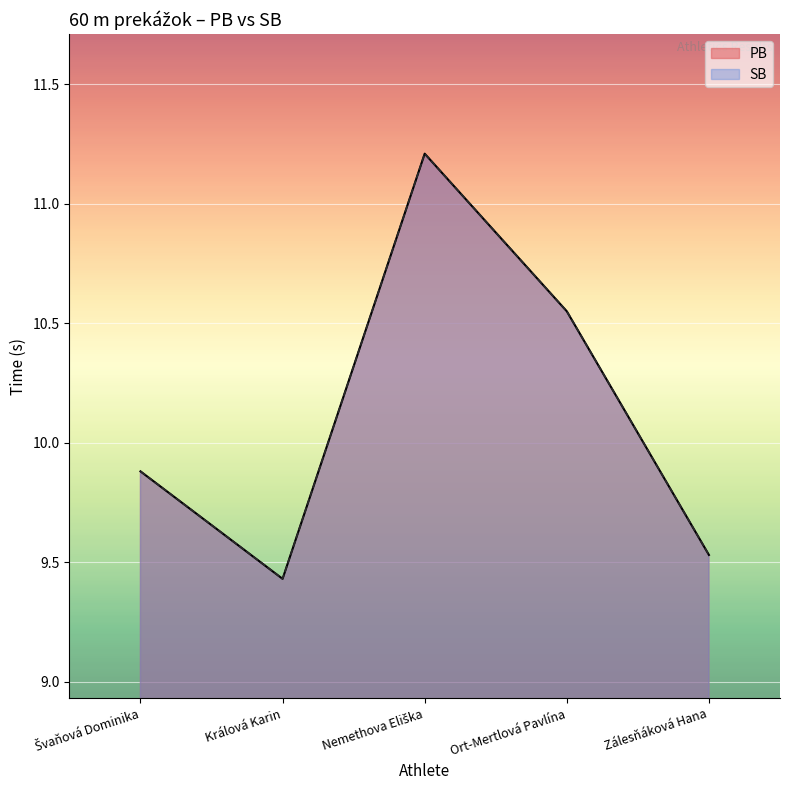

Rank the categories by PB value from lowest to highest.

Králová Karin, Zálesňáková Hana, Švaňová Dominika, Ort-Mertlová Pavlína, Nemethova Eliška